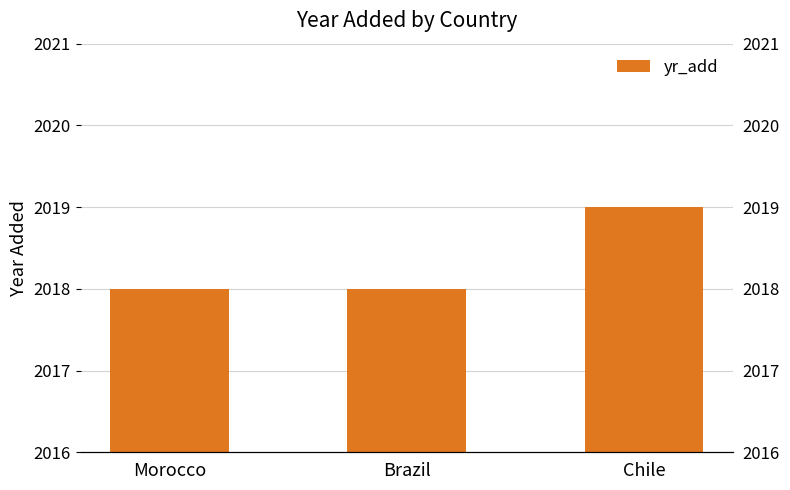

What is the difference between the maximum and second lowest values?

1